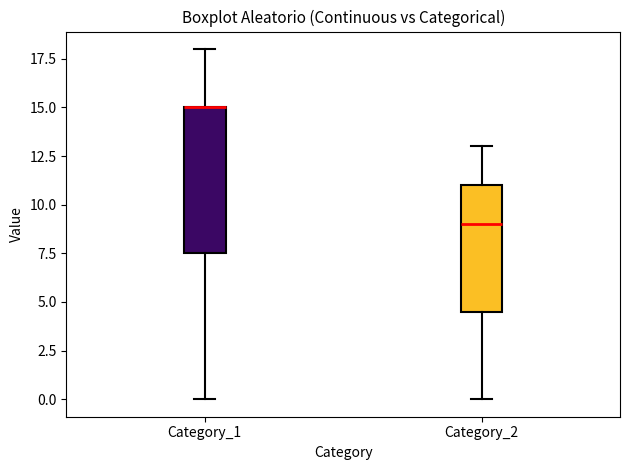

Where does the median line of the box for Category_2 sit on the y-axis? The values are not printed on the chart, so give them approximately, as read against the axis.

9.0